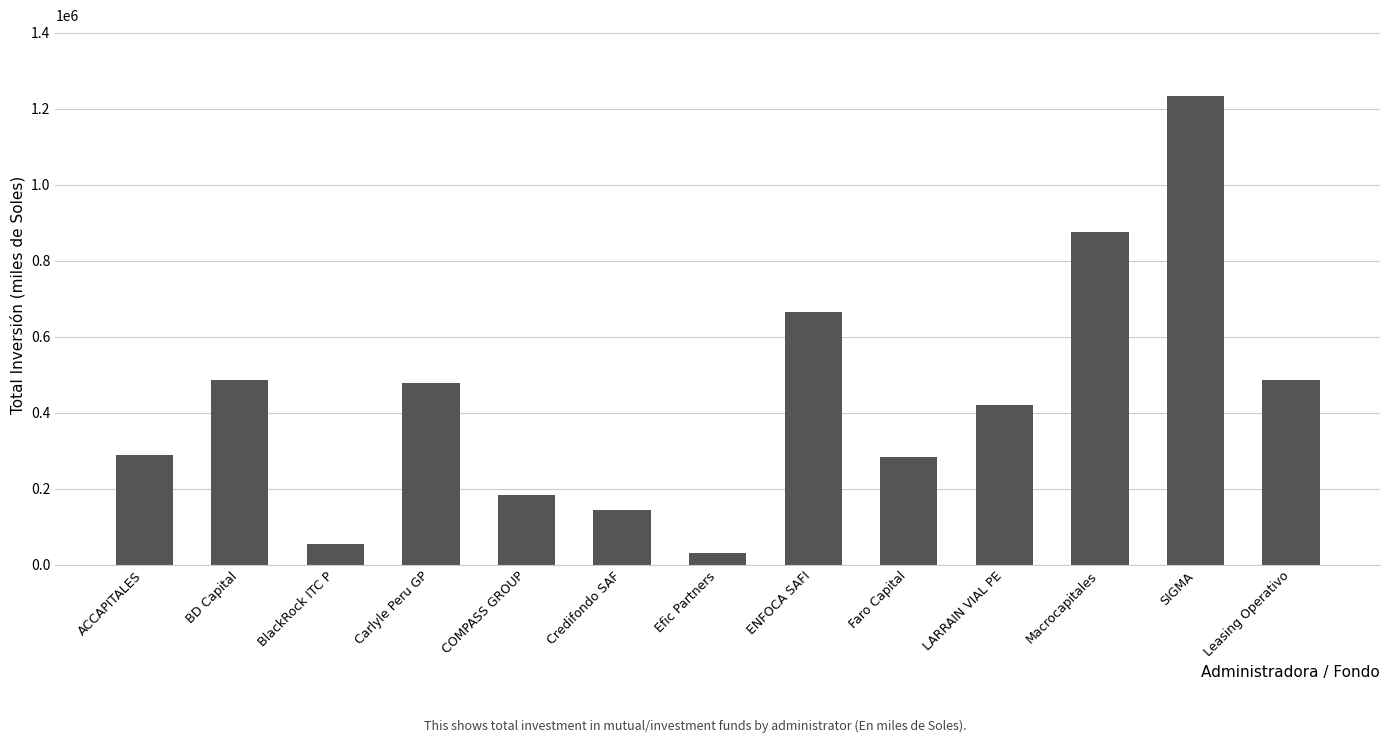

What position from the left is SIGMA?

12